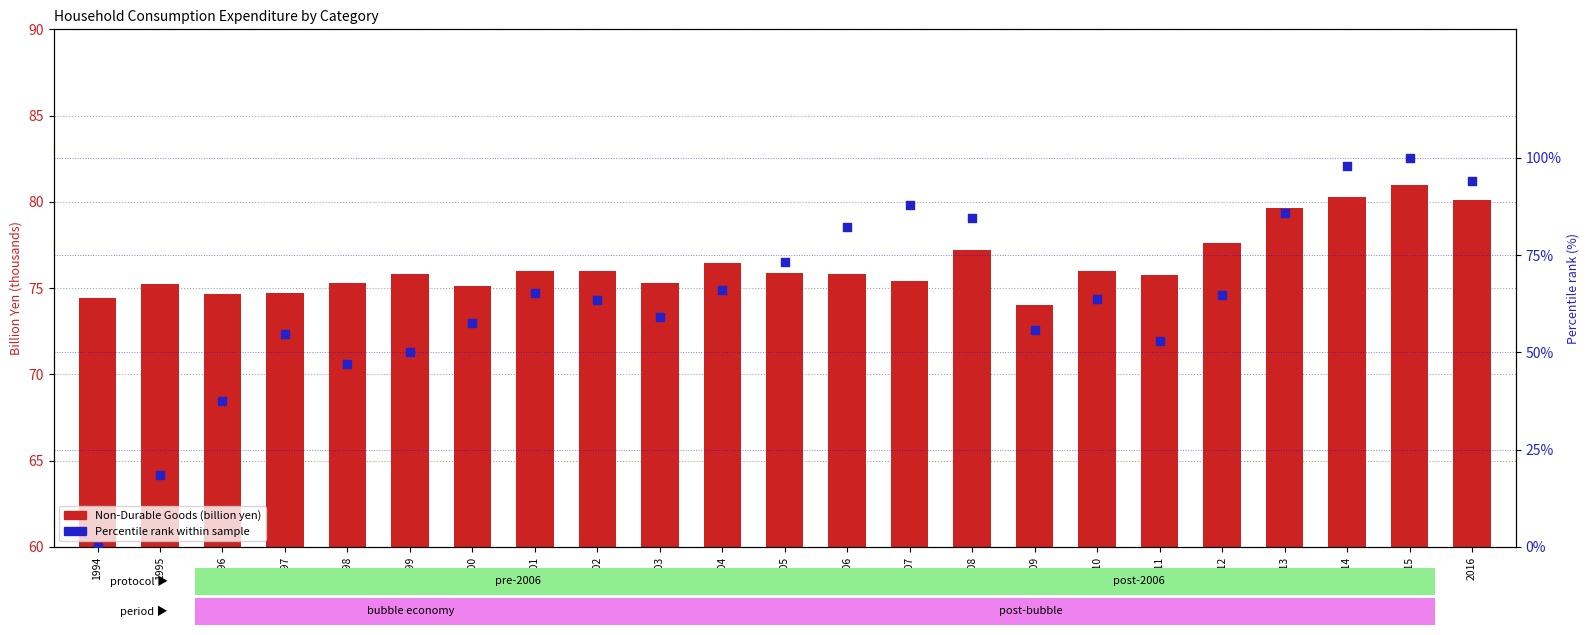

Which series contains the highest Y value?

Percentile rank within sample